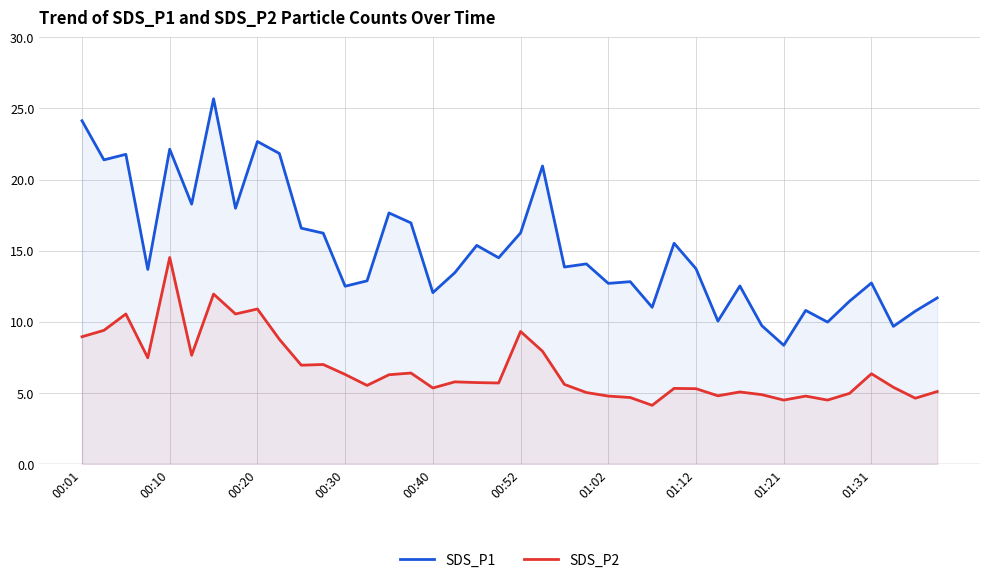

What is the difference between the maximum and minimum values in the SDS_P1 series?

17.3